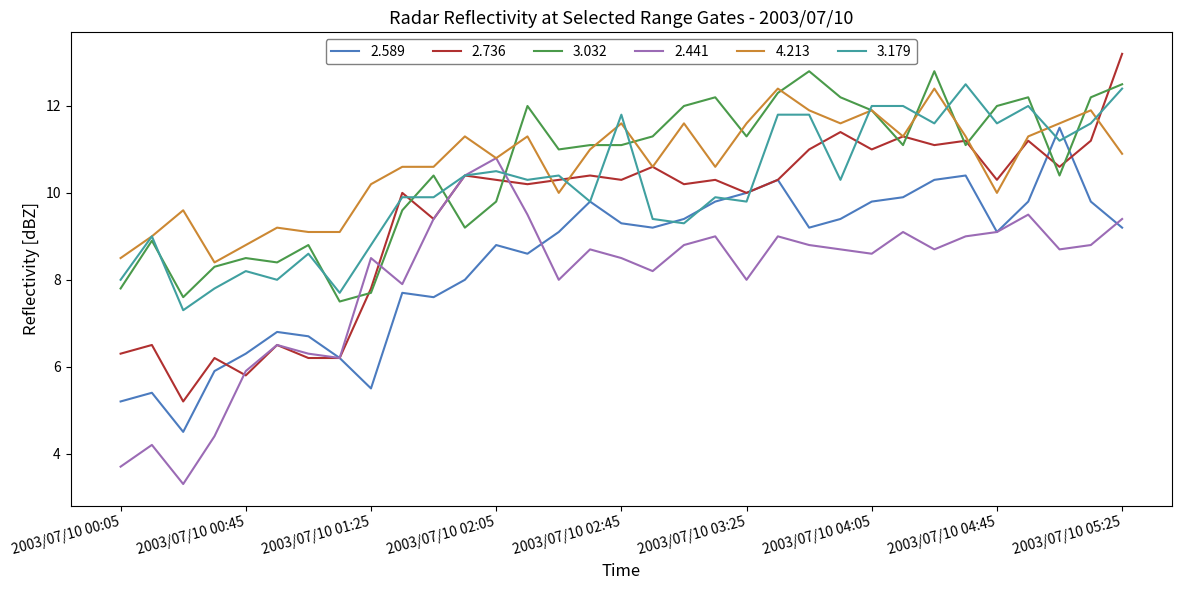

Reading left to right, what are all the values shown in this chart?

2.589: 5.2	5.4	4.5	5.9	6.3	6.8	6.7	6.2	5.5	7.7	7.6	8.0	8.8	8.6	9.1	9.8	9.3	9.2	9.4	9.8	10.0	10.3	9.2	9.4	9.8	9.9	10.3	10.4	9.1	9.8	11.5	9.8	9.2
2.736: 6.3	6.5	5.2	6.2	5.8	6.5	6.2	6.2	7.8	10.0	9.4	10.4	10.3	10.2	10.3	10.4	10.3	10.6	10.2	10.3	10.0	10.3	11.0	11.4	11.0	11.3	11.1	11.2	10.3	11.2	10.6	11.2	13.2
3.032: 7.8	8.9	7.6	8.3	8.5	8.4	8.8	7.5	7.7	9.6	10.4	9.2	9.8	12.0	11.0	11.1	11.1	11.3	12.0	12.2	11.3	12.3	12.8	12.2	11.9	11.1	12.8	11.1	12.0	12.2	10.4	12.2	12.5
2.441: 3.7	4.2	3.3	4.4	5.9	6.5	6.3	6.2	8.5	7.9	9.4	10.4	10.8	9.5	8.0	8.7	8.5	8.2	8.8	9.0	8.0	9.0	8.8	8.7	8.6	9.1	8.7	9.0	9.1	9.5	8.7	8.8	9.4
4.213: 8.5	9.0	9.6	8.4	8.8	9.2	9.1	9.1	10.2	10.6	10.6	11.3	10.8	11.3	10.0	11.0	11.6	10.6	11.6	10.6	11.6	12.4	11.9	11.6	11.9	11.3	12.4	11.3	10.0	11.3	11.6	11.9	10.9
3.179: 8.0	9.0	7.3	7.8	8.2	8.0	8.6	7.7	8.8	9.9	9.9	10.4	10.5	10.3	10.4	9.8	11.8	9.4	9.3	9.9	9.8	11.8	11.8	10.3	12.0	12.0	11.6	12.5	11.6	12.0	11.2	11.6	12.4